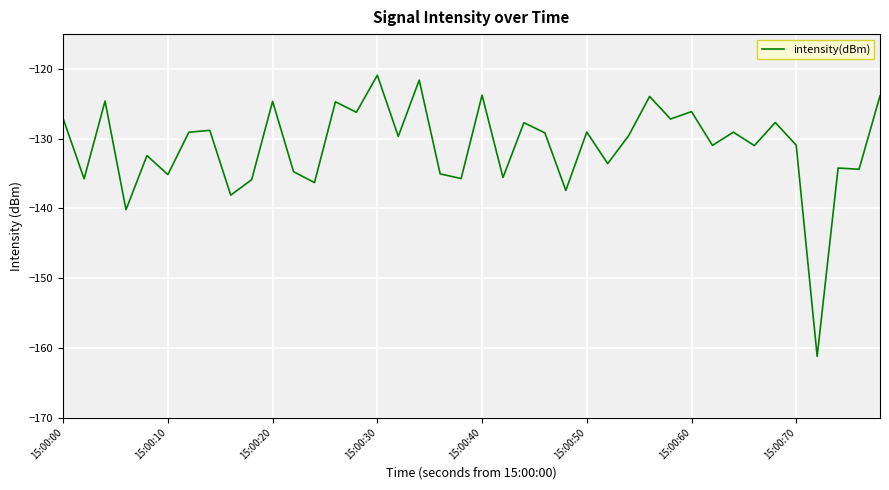

What is the minimum value shown in the chart?

-161.2